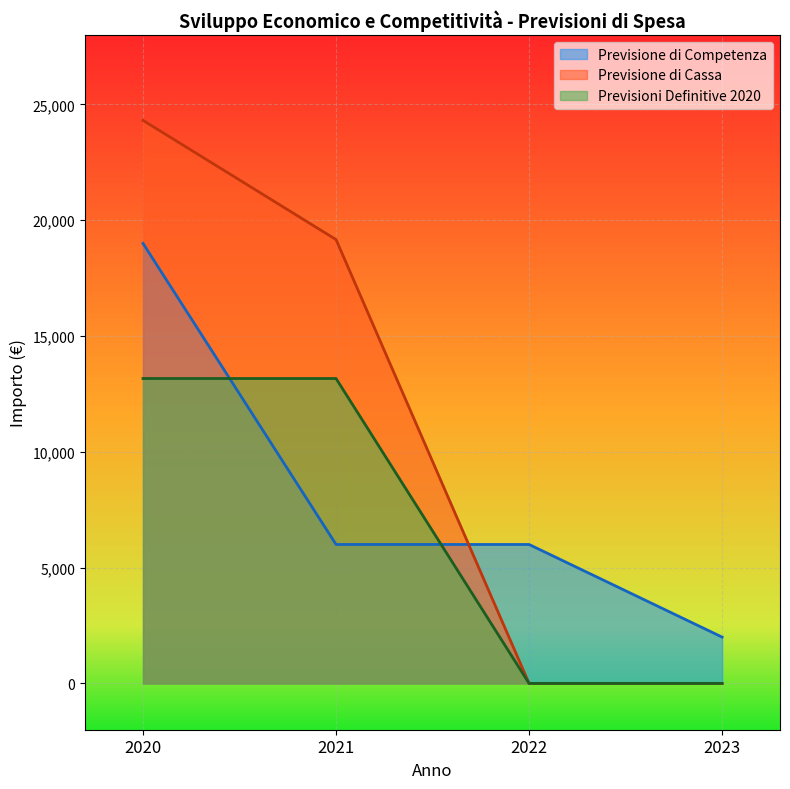

What is the sum of the Previsione di Competenza values at 2020 and 2023?

21000.0